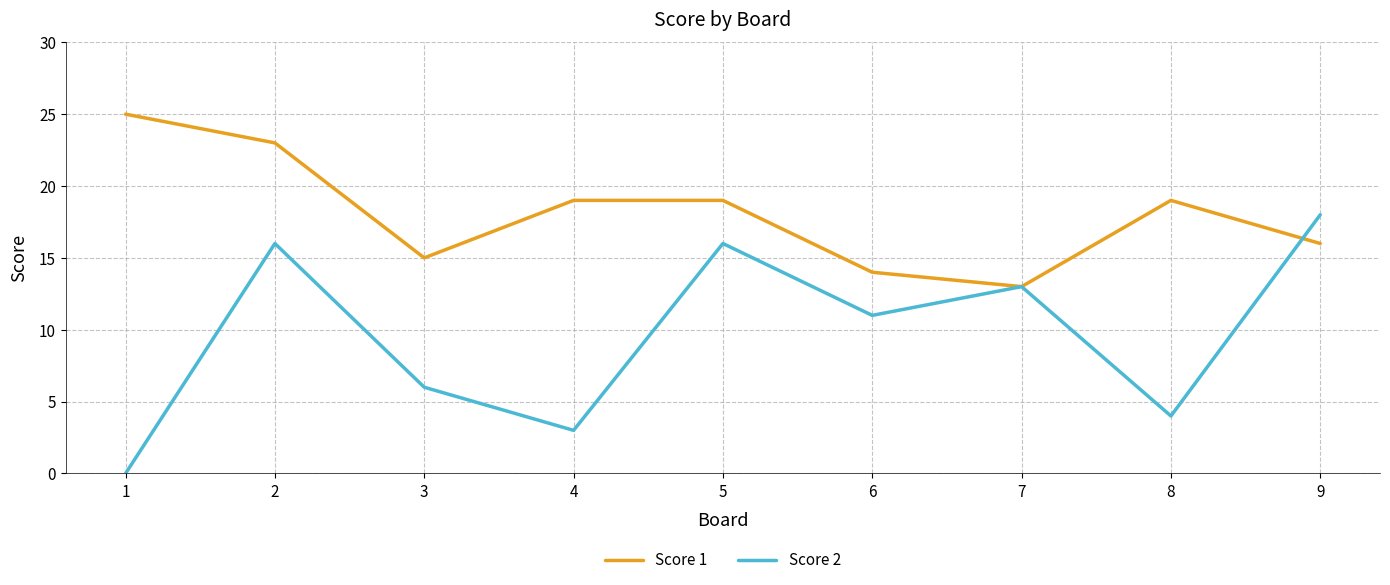

Rank the series at 4 from lowest to highest value.

Score 2, Score 1